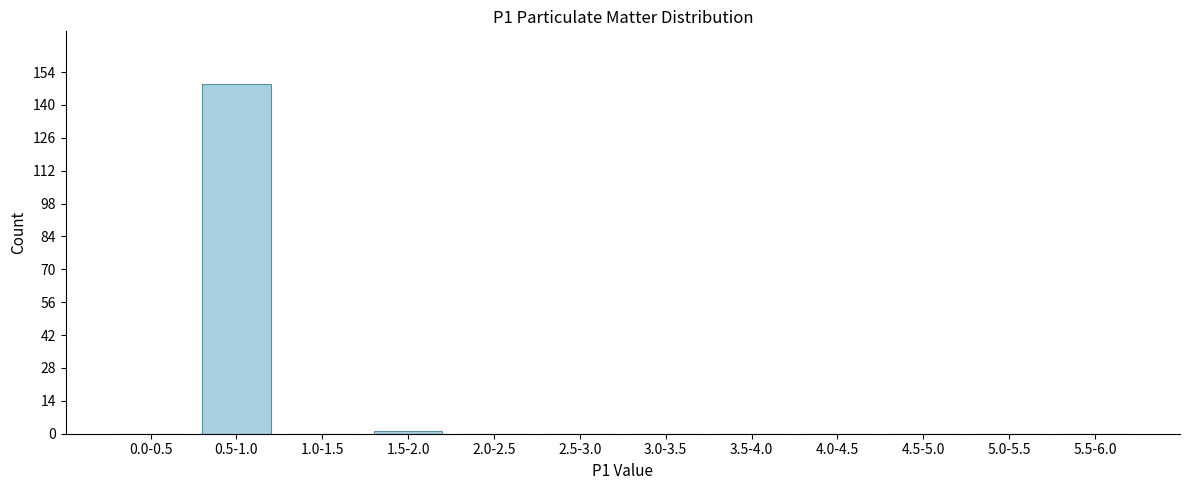

Reading left to right, extract all data points from this chart.

0.0-0.5=0	0.5-1.0=149	1.0-1.5=0	1.5-2.0=1	2.0-2.5=0	2.5-3.0=0	3.0-3.5=0	3.5-4.0=0	4.0-4.5=0	4.5-5.0=0	5.0-5.5=0	5.5-6.0=0